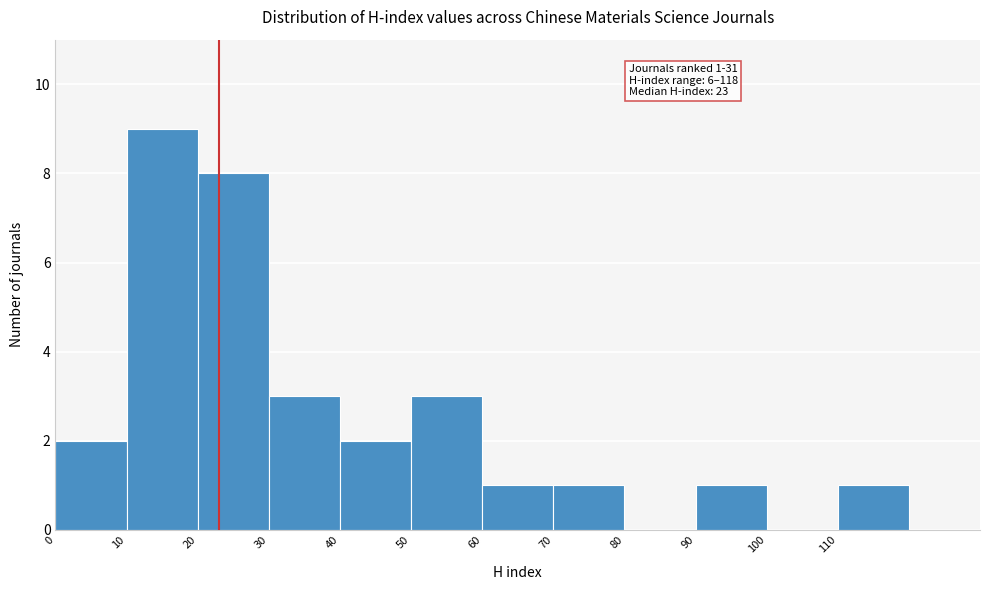

Which range on the x-axis has the tallest bar?

10 to 20